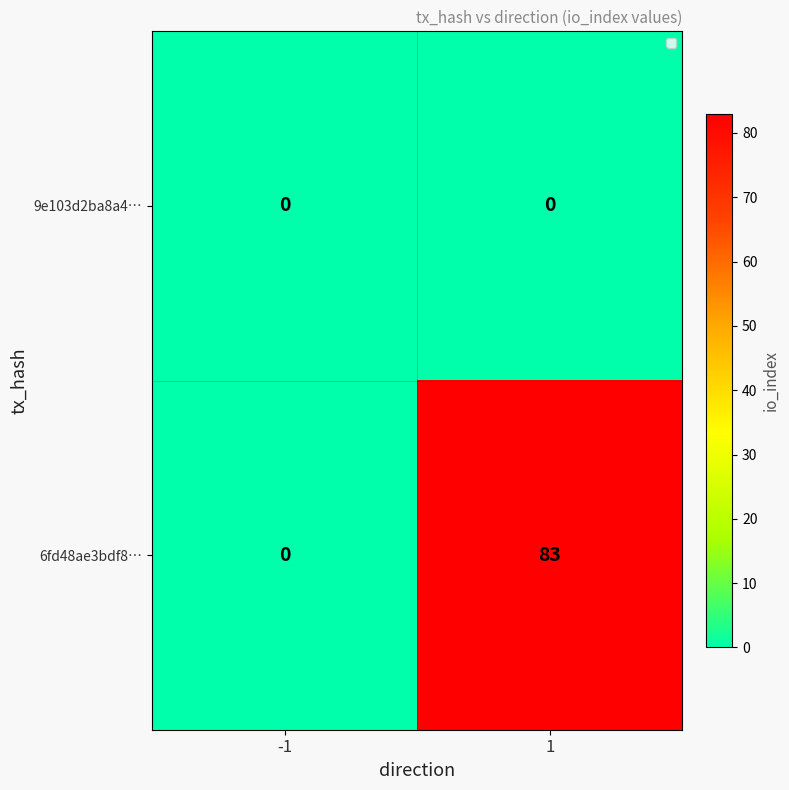

What is the total value across all series at 1?

83